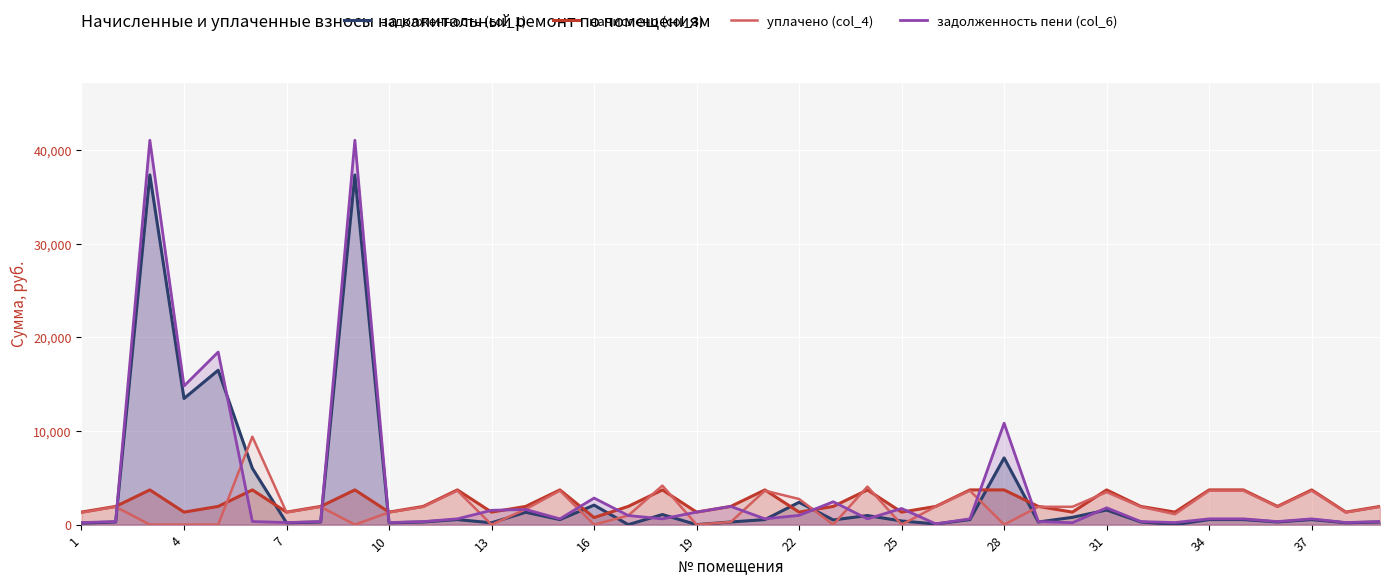

What is the highest value of the начислено (col_3) series?

3708.9